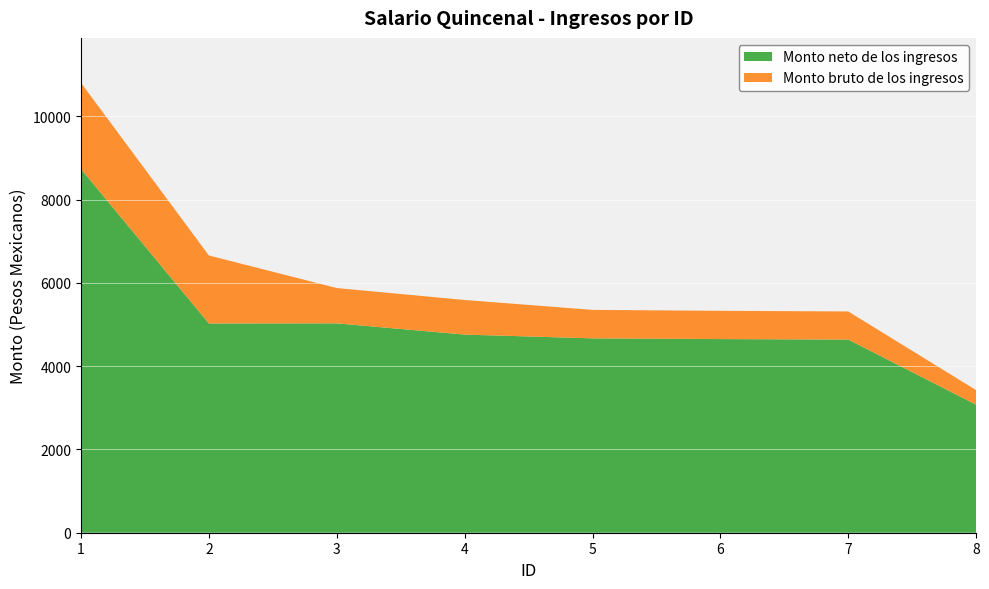

Reading left to right, what are all the values shown in this chart?

Monto bruto de los ingresos: 1=10800.7	2=6656.9	3=5874.4	4=5587.9	5=5350.3	6=5327.8	7=5312.8	8=3423.5
Monto neto de los ingresos: 1=8729.8	2=5024.1	3=5027.0	4=4756.9	5=4667.0	6=4649.3	7=4637.5	8=3073.1